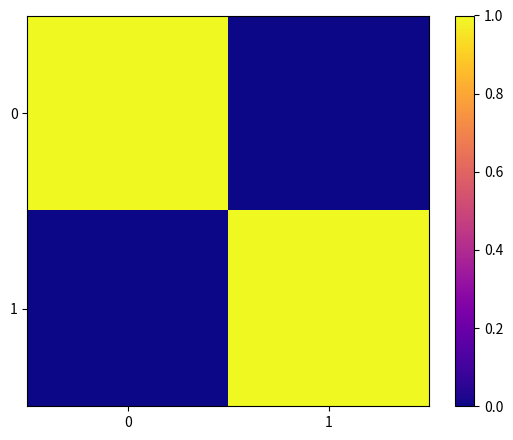

What is the spread (max minus min) of values at 1?

300